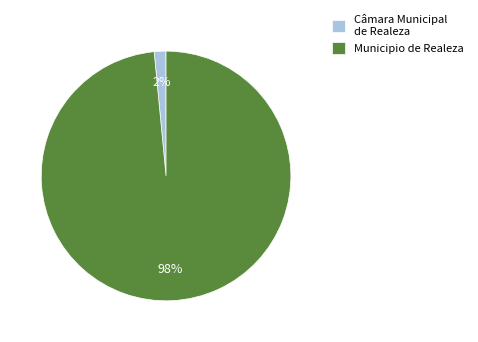

Is it true that Municipio de Realeza is 84% of the pie?

False